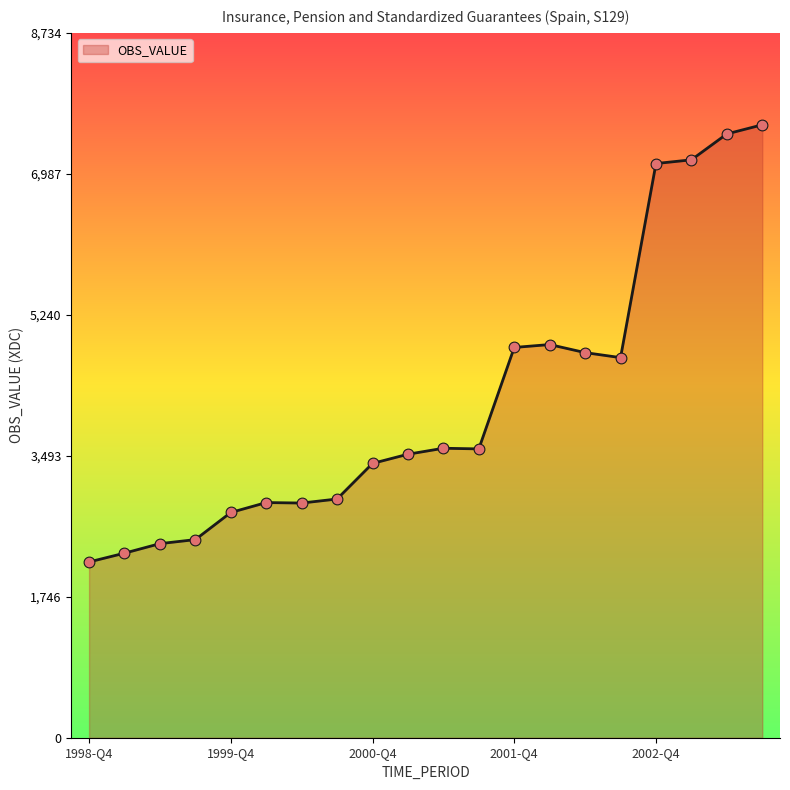

What is the greatest value displayed?

7595